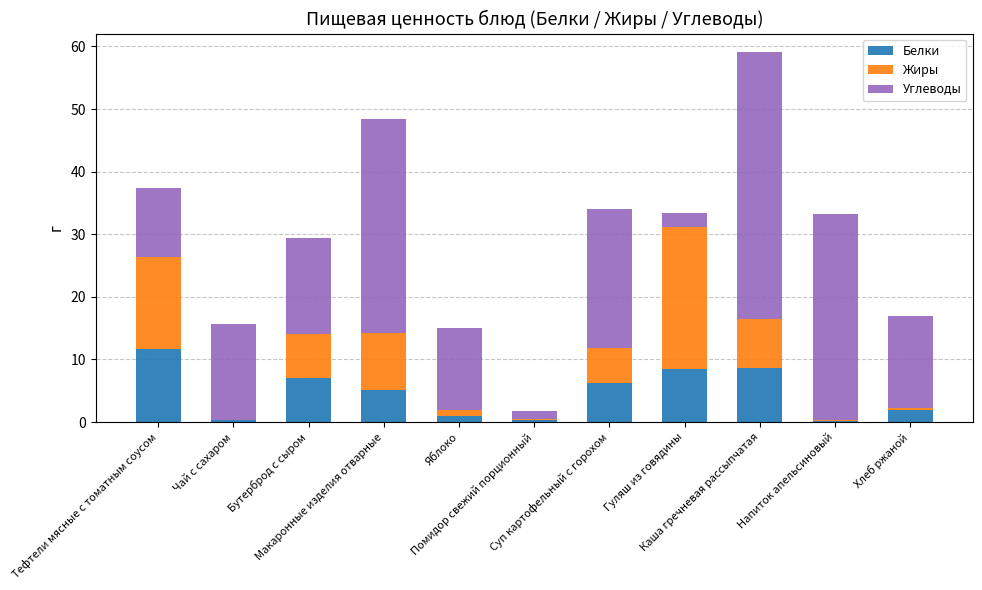

What is the highest value of the Белки series?

11.7